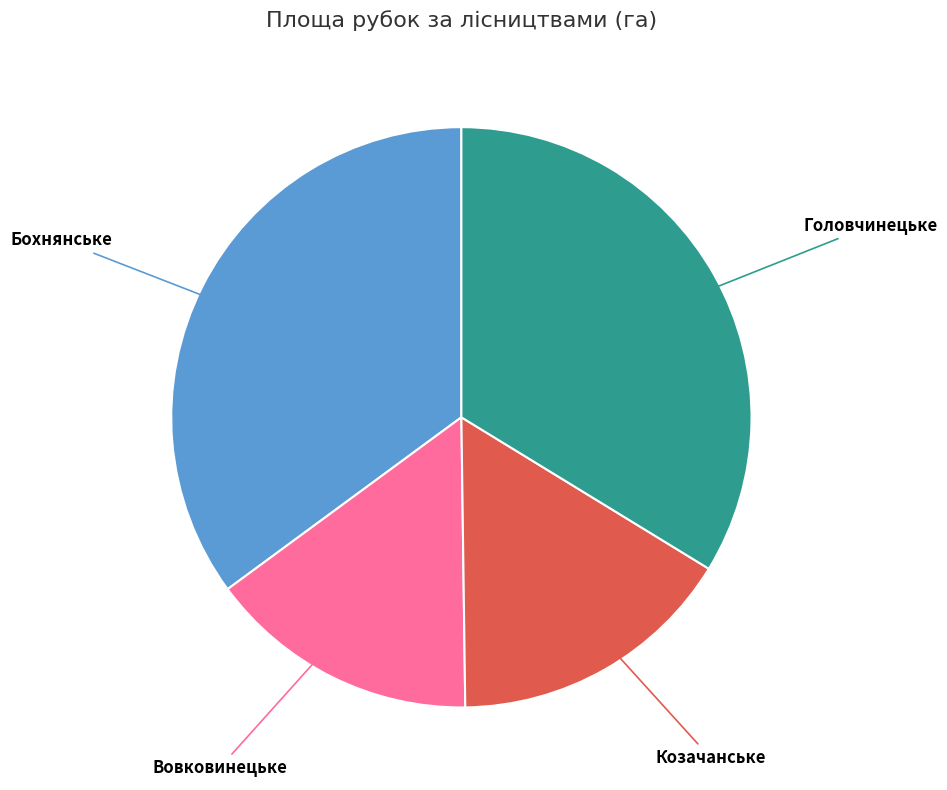

Does any single category account for the majority?

No